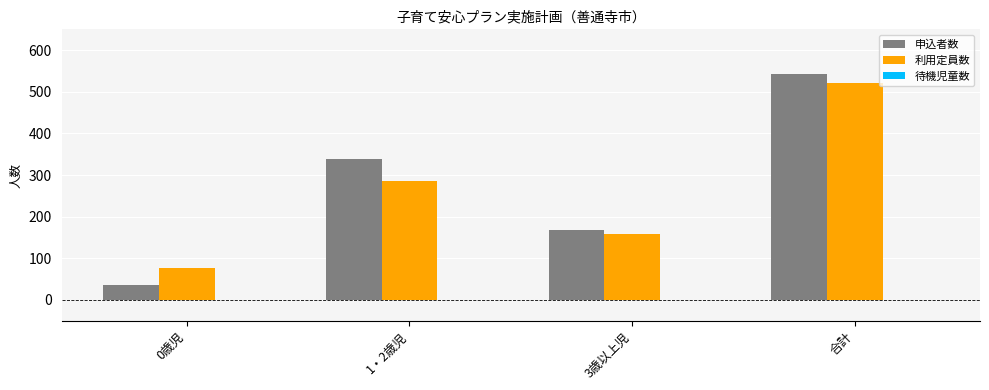

How many groups of bars are there?

4